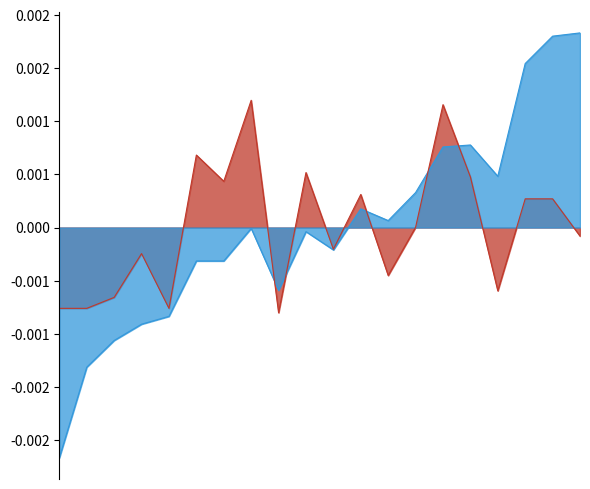

List the labels in order of P2 line value, largest first.

7, 14, 5, 9, 15, 6, 11, 17, 18, 13, 19, 10, 3, 12, 16, 2, 0, 1, 4, 8